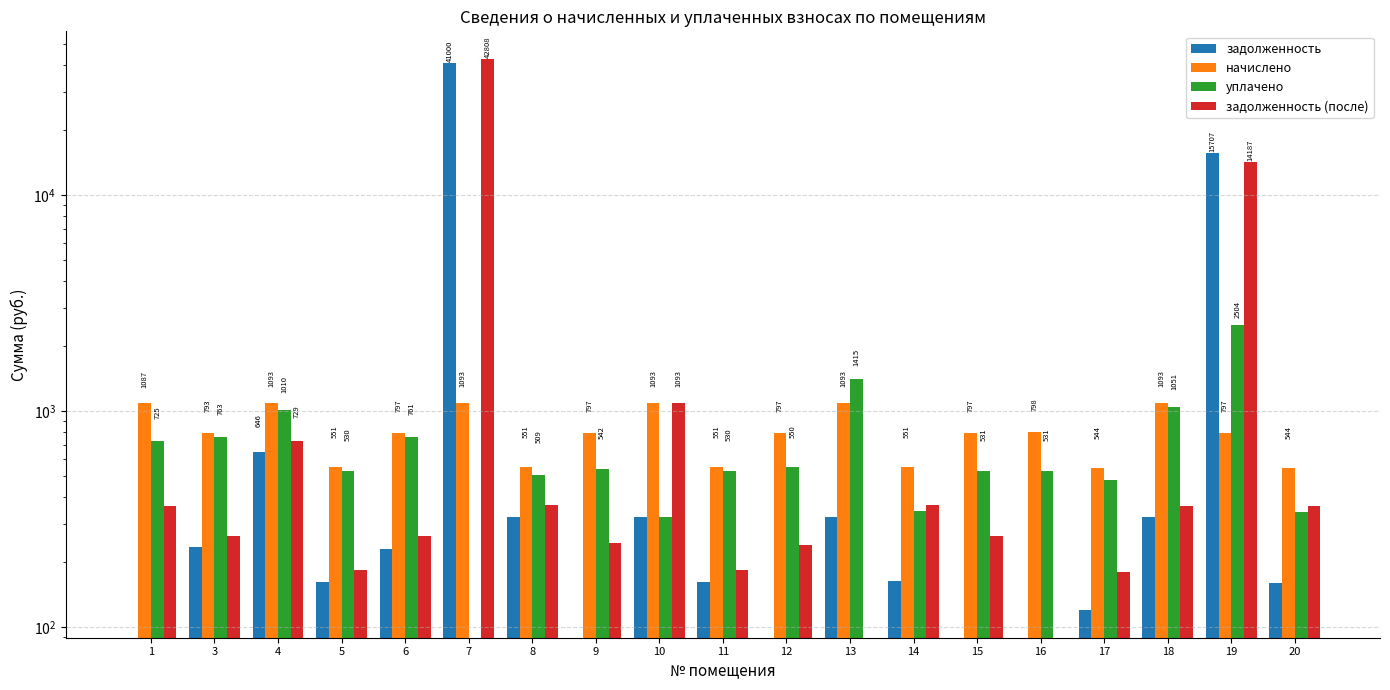

What is the spread (max minus min) of values at 1?

1087.2